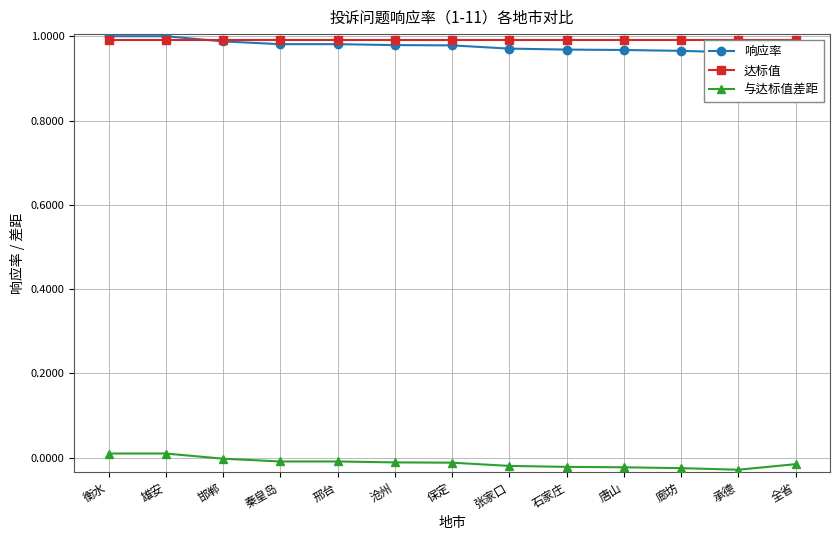

How many values in the 与达标值差距 series exceed 0?

2